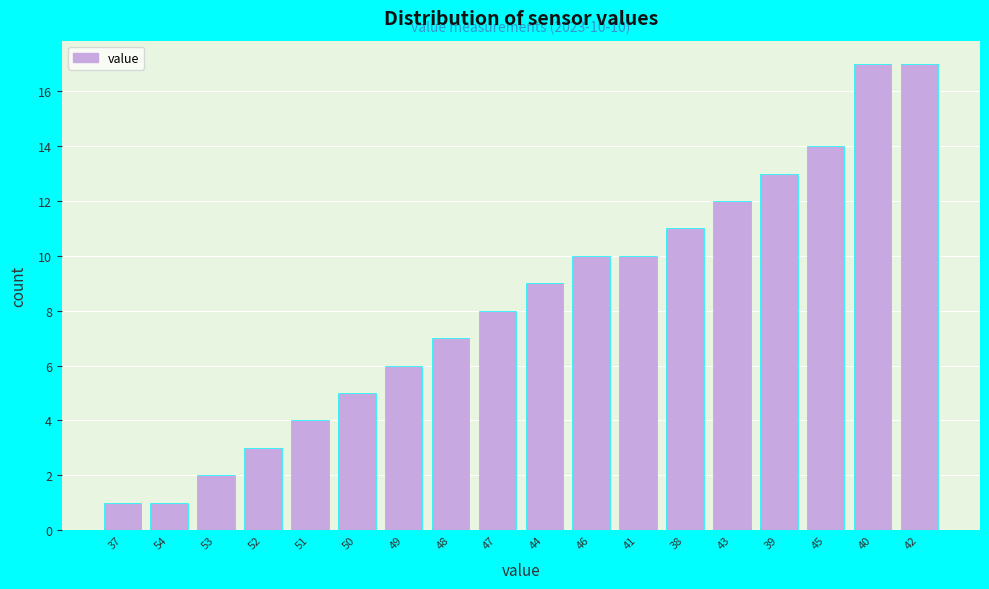

Reading left to right, what are all the values shown in this chart?

37=1	54=1	53=2	52=3	51=4	50=5	49=6	48=7	47=8	44=9	46=10	41=10	38=11	43=12	39=13	45=14	40=17	42=17